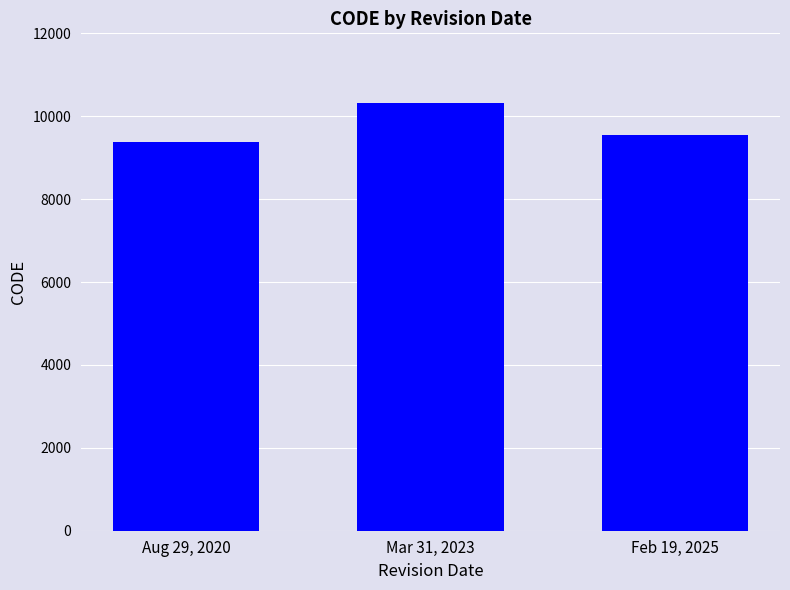

Which label corresponds to the smallest value in the chart?

Aug 29, 2020